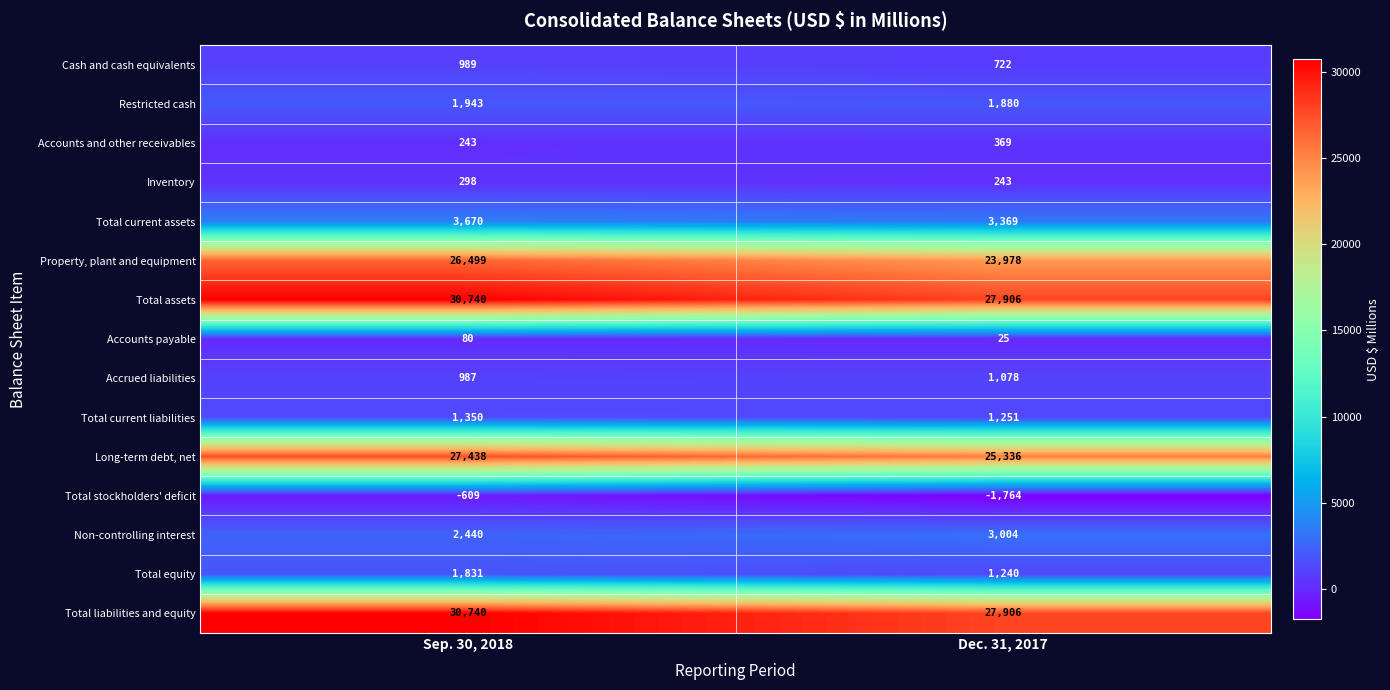

How many values in the Long-term debt, net series are below 27438?

1